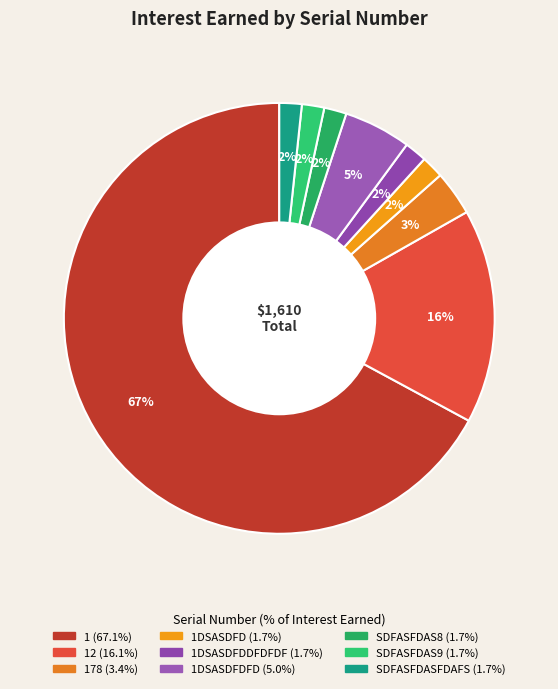

How many slices are in this pie chart?

9